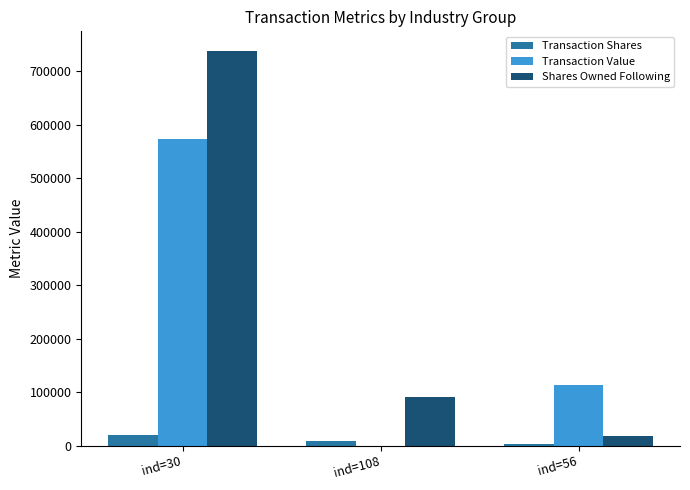

Does the chart contain stacked bars?

No